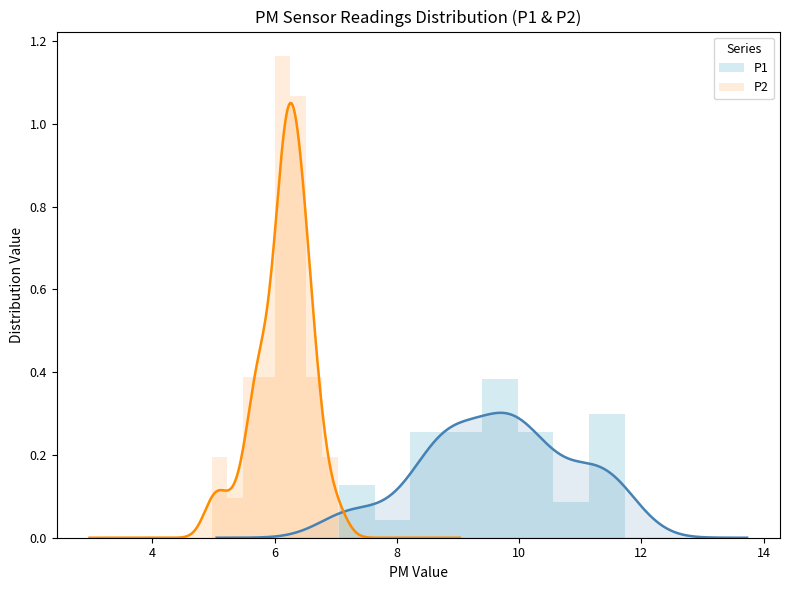

The value of P1 at 16 is 0.4. True or false?

False